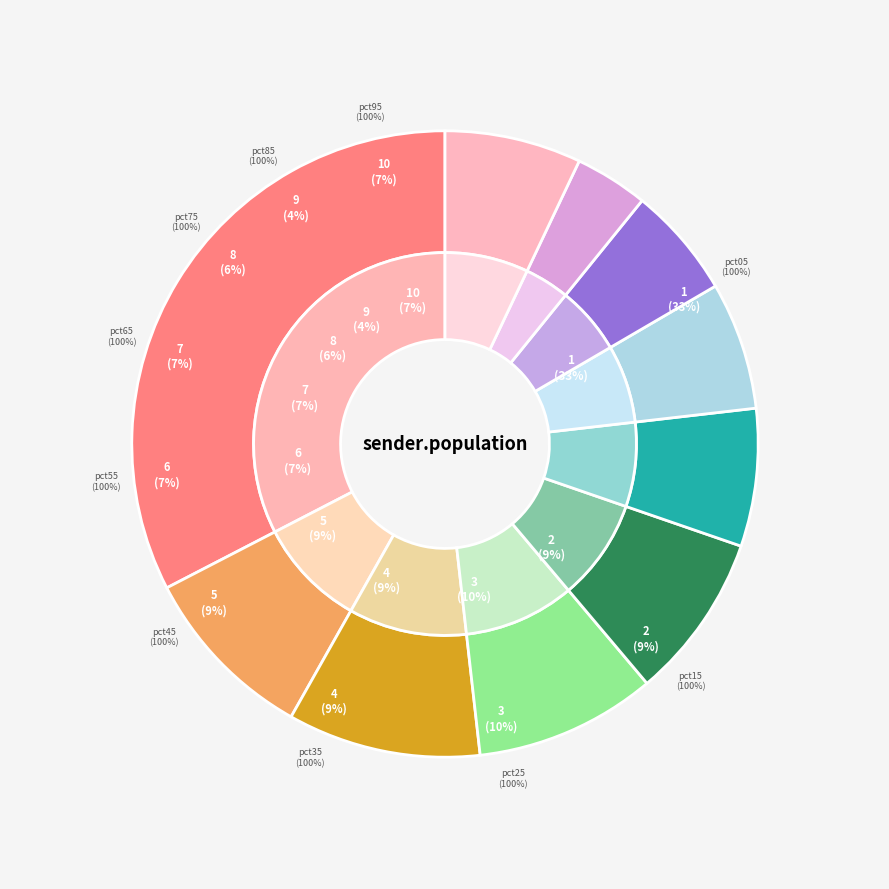

To the nearest percent, what percentage of the pie is pct15?

9%